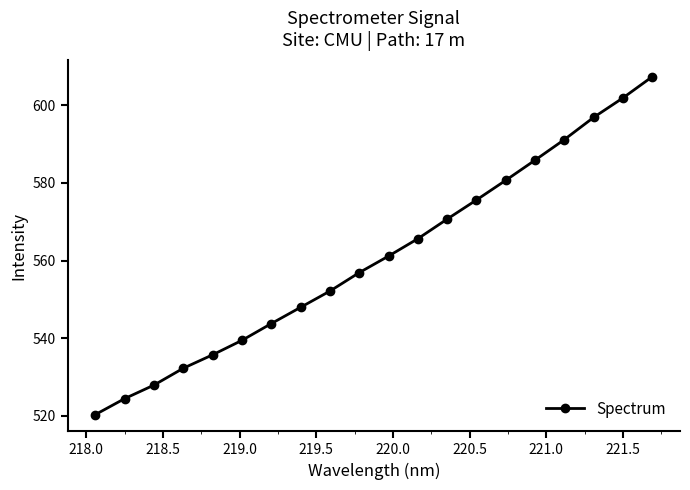

True or false: there are more than 0 points higher than both neighbors.

False